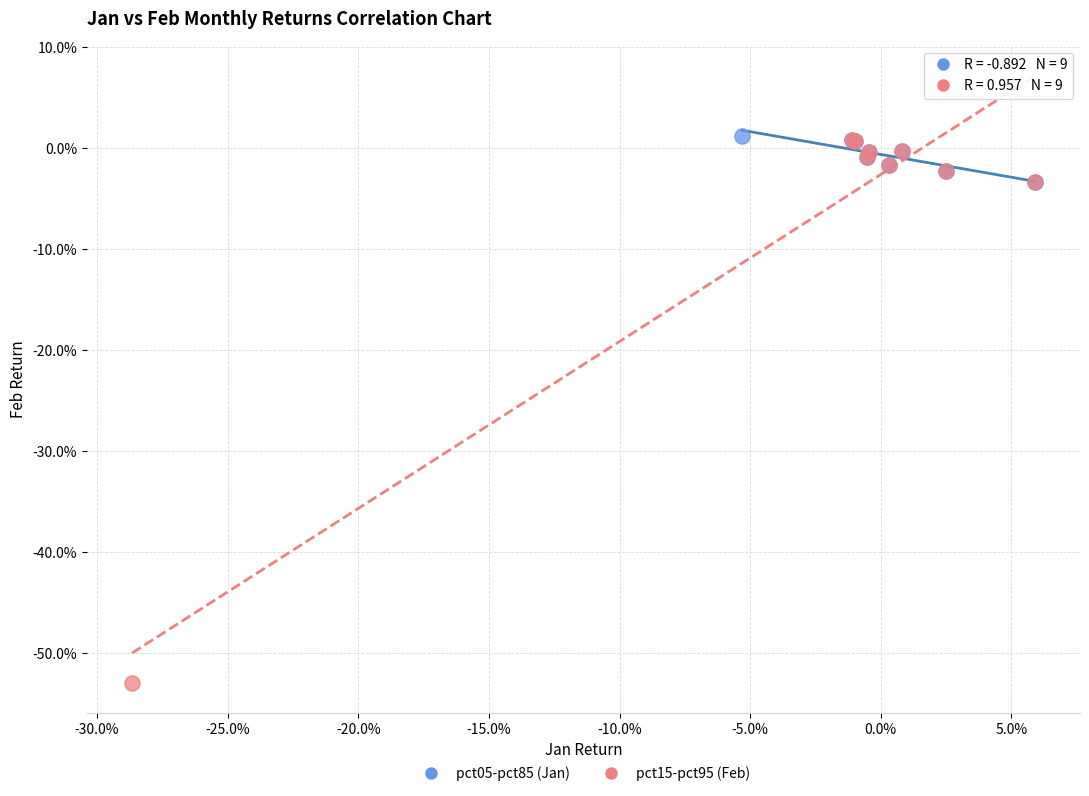

Which series contains the lowest Y value?

pct15-pct95 (Feb)